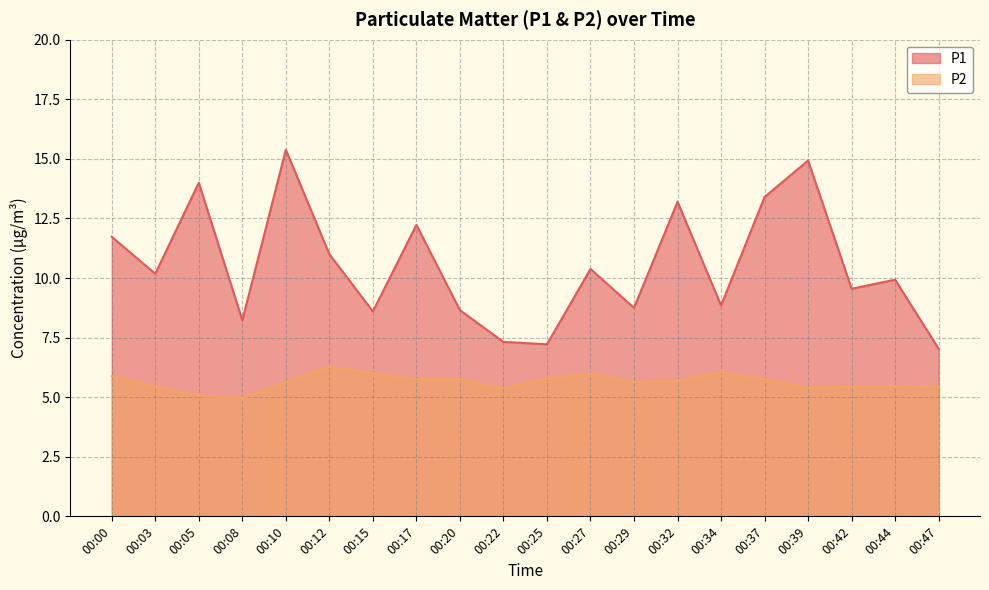

How many series are shown in this chart?

2